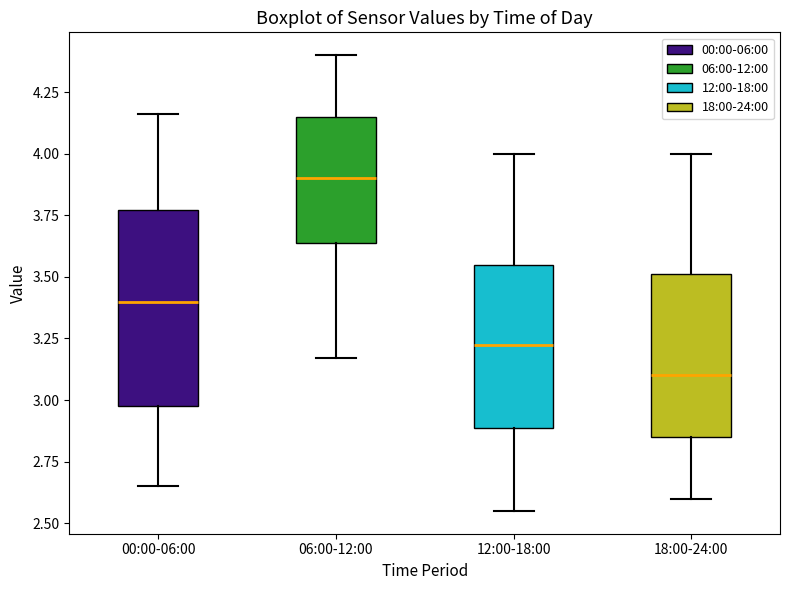

Which box is the tallest, from its lower edge to its upper edge?

00:00-06:00